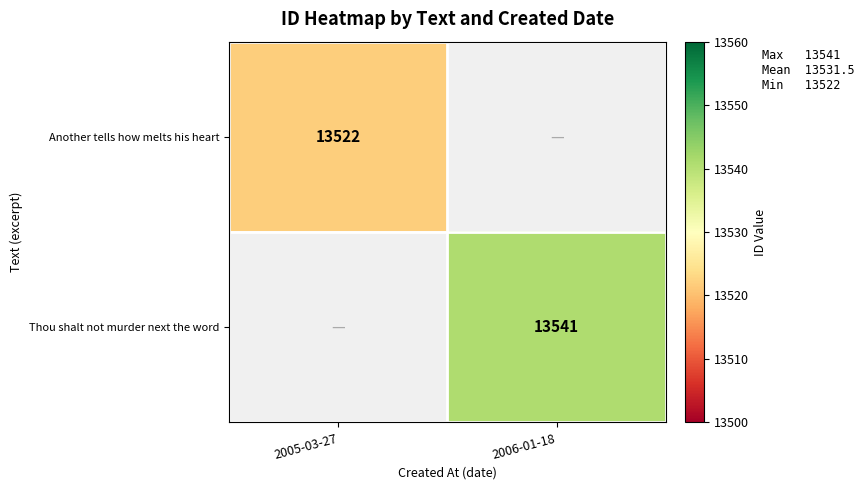

Is the value of Another tells how melts his heart at 2005-03-27 greater than the value of Thou shalt not murder next the word at 2006-01-18?

No